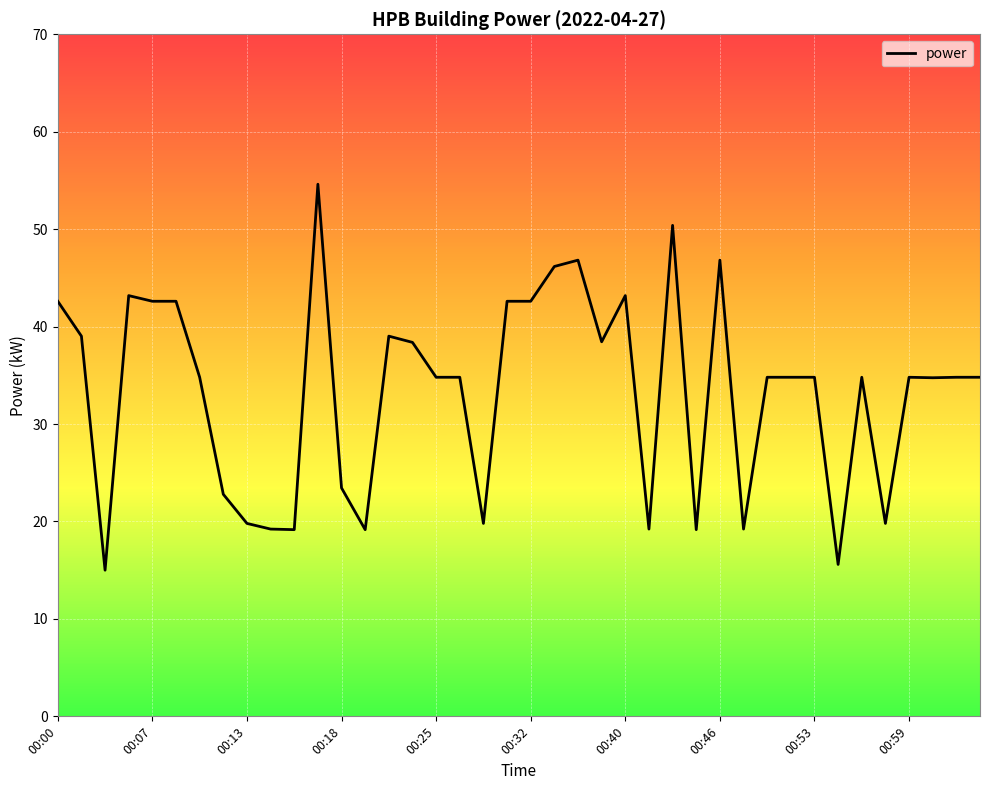

What is the greatest value displayed?

54.6